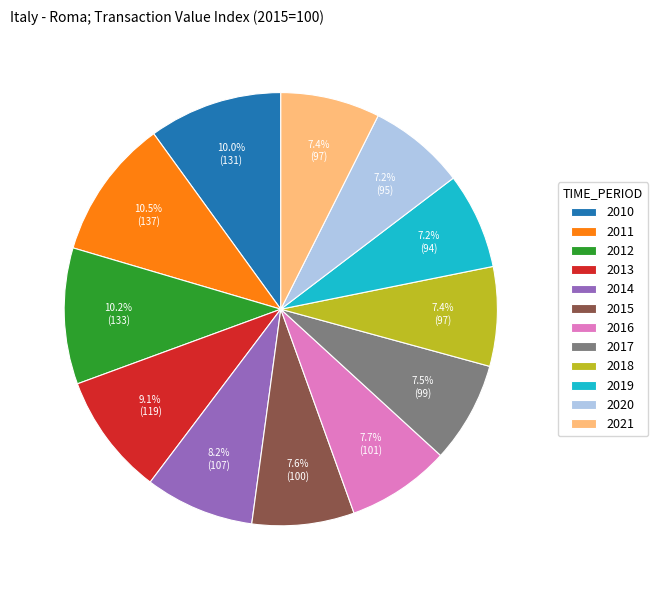

Is there any slice that represents more than half of the pie?

No